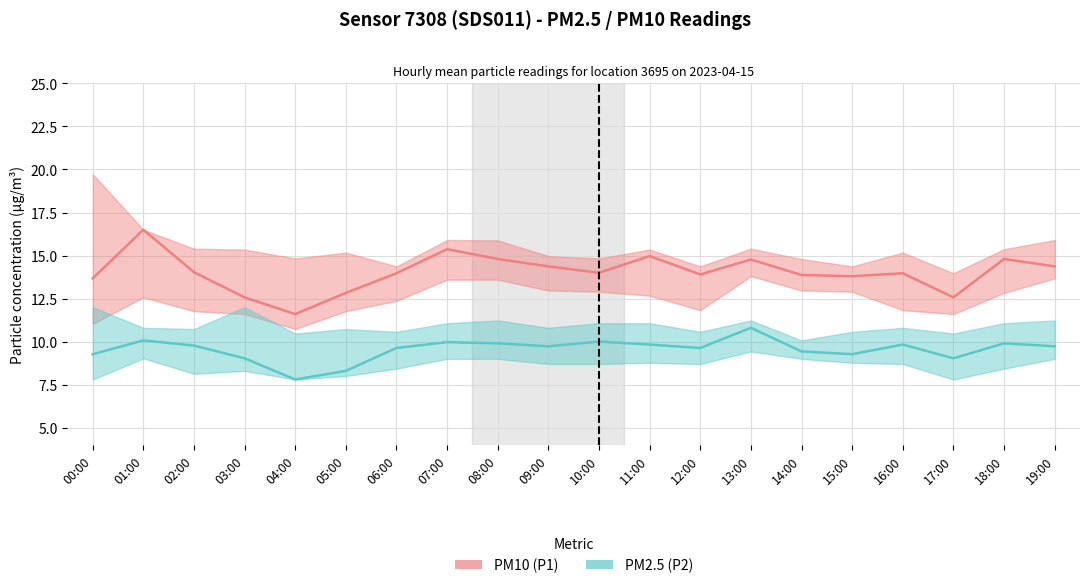

Rank the series at 16:00 from lowest to highest value.

PM2.5 (P2), PM10 (P1)